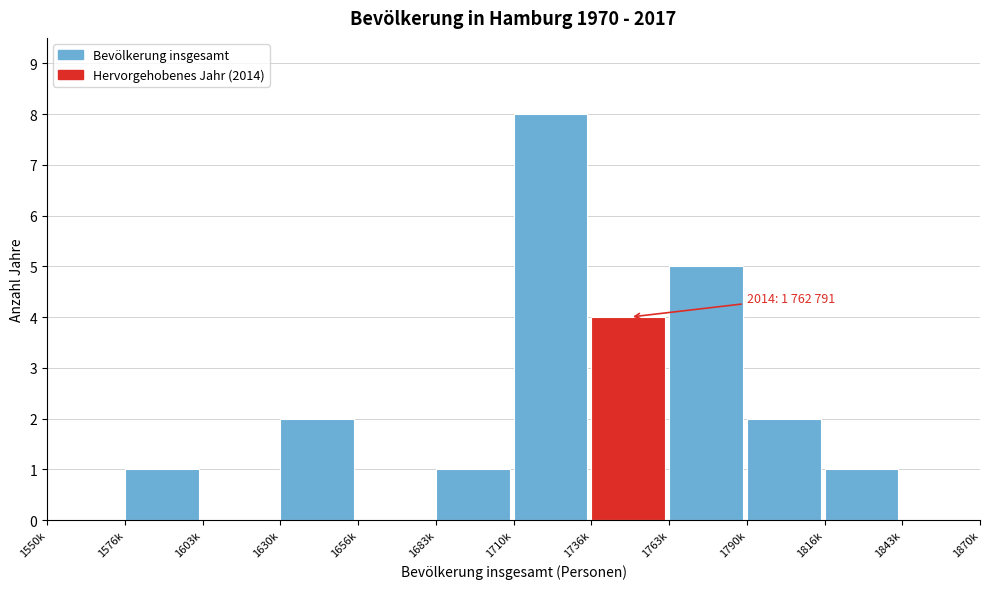

Reading left to right, transcribe all the data shown in this chart.

1550k=0	1576k=1	1603k=0	1630k=2	1656k=0	1683k=1	1710k=8	1736k=4	1763k=5	1790k=2	1816k=1	1843k=0